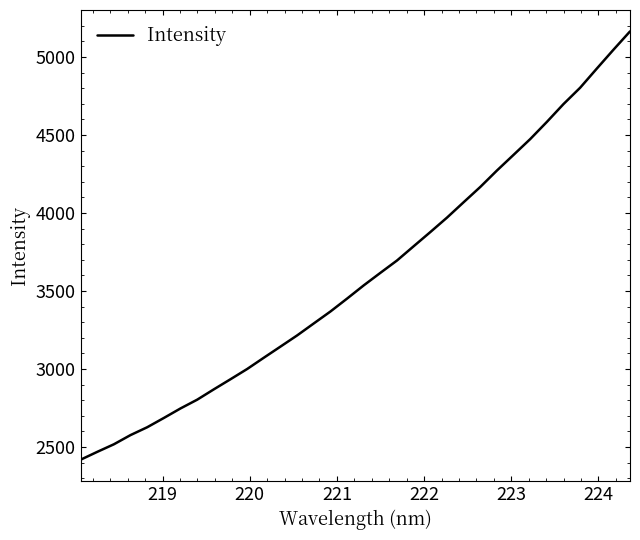

What is the minimum value shown in the chart?

2418.8